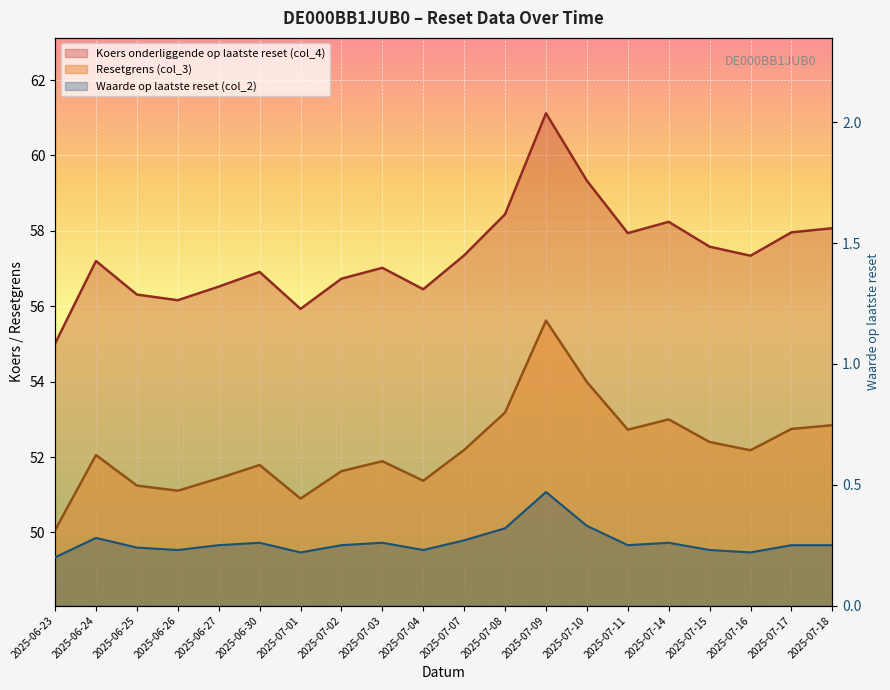

True or false: Koers onderliggende op laatste reset (col_4) has a value of 57.4 at 2025-07-07.

True